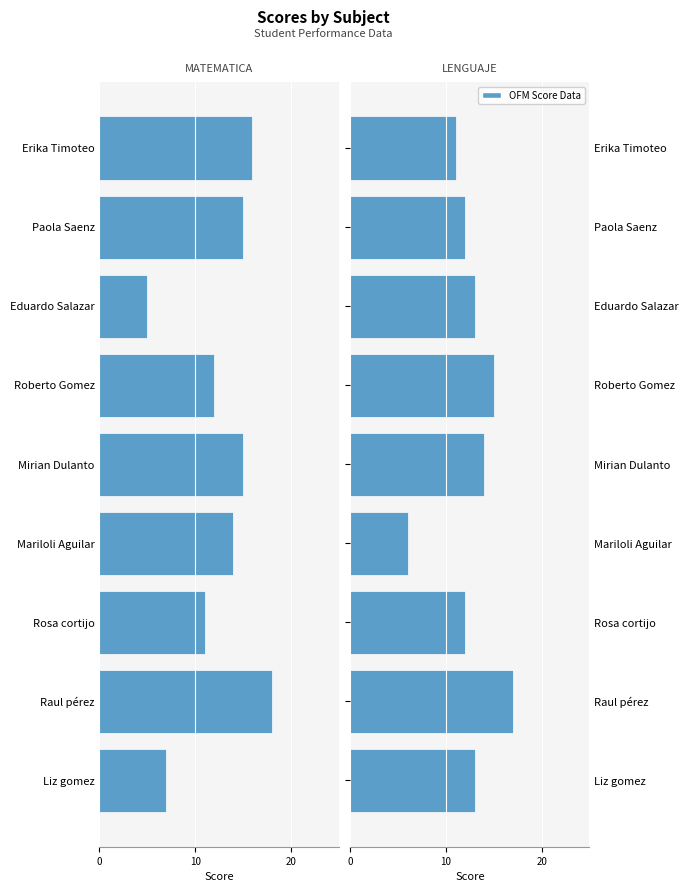

How many categories are shown in the chart?

9